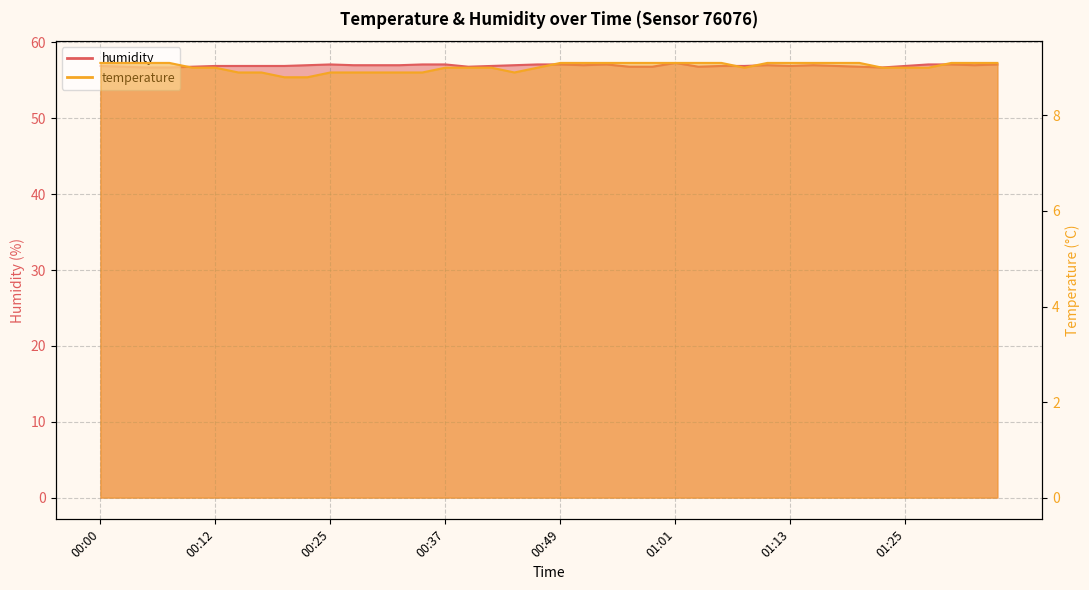

Where is temperature nearest to the value 8?

00:20